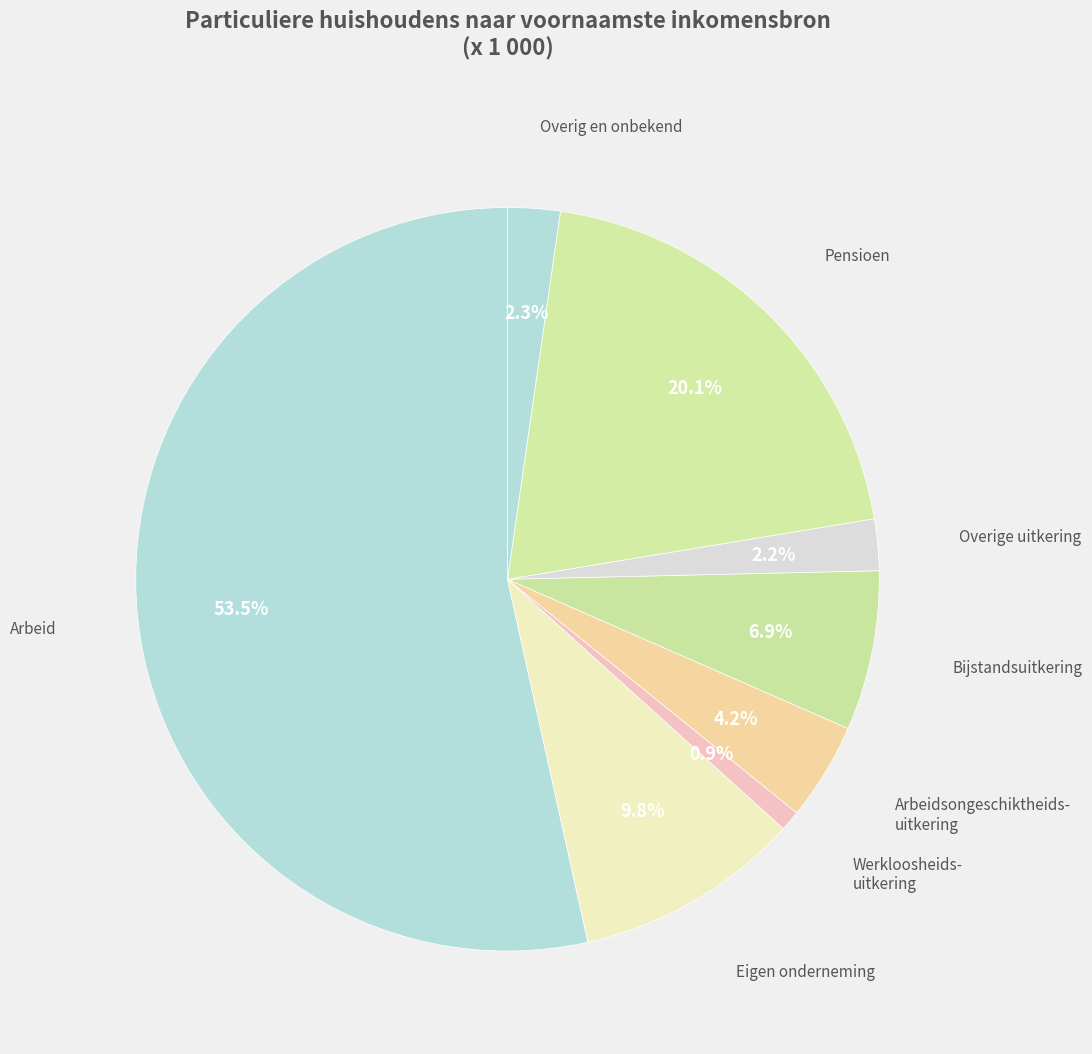

Count the number of slices in the pie.

8